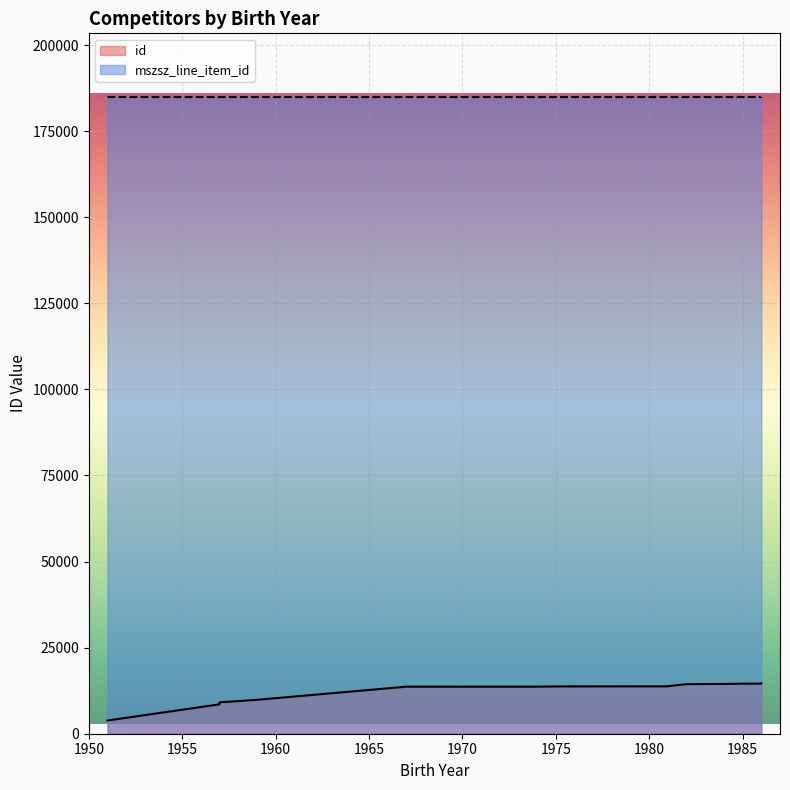

What is the value of the 15th point from the left?

13753